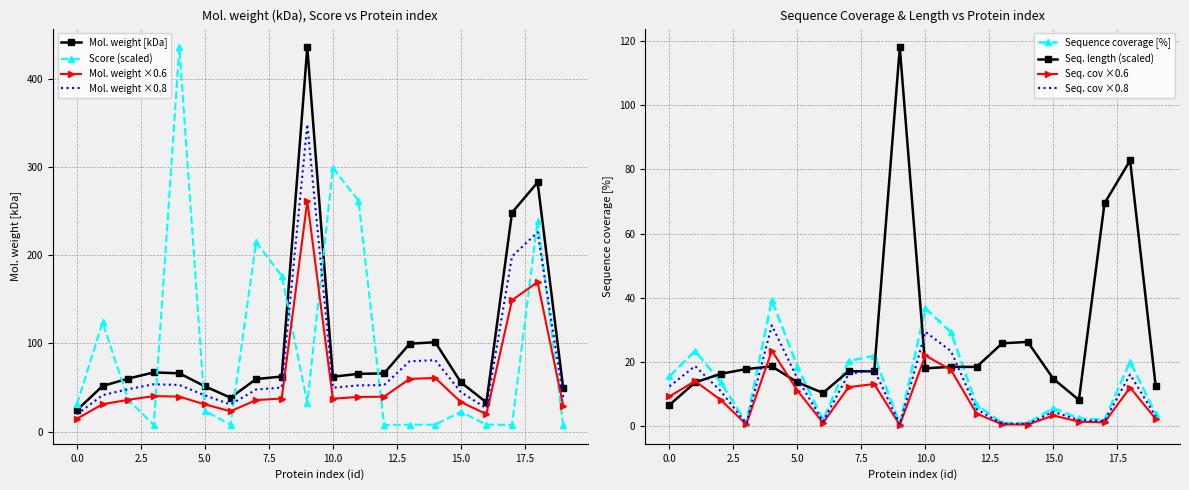

Which label corresponds to the largest value in the chart?

9